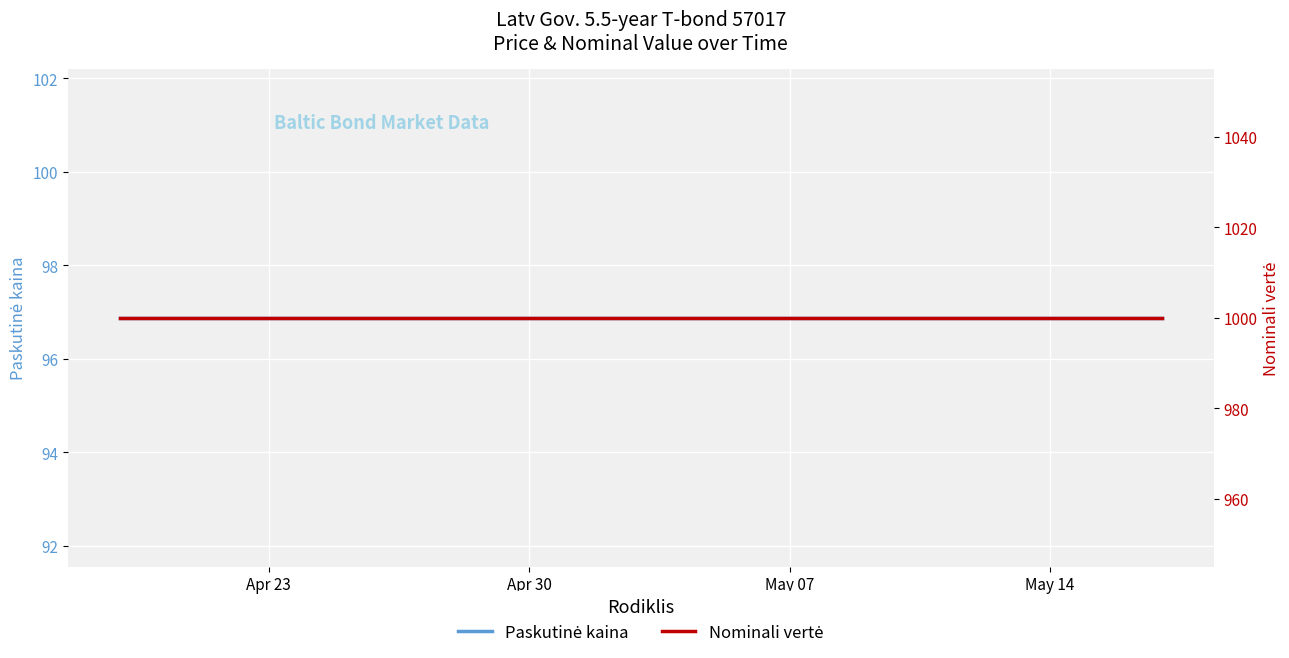

Which label corresponds to the largest value in the chart?

Apr 23